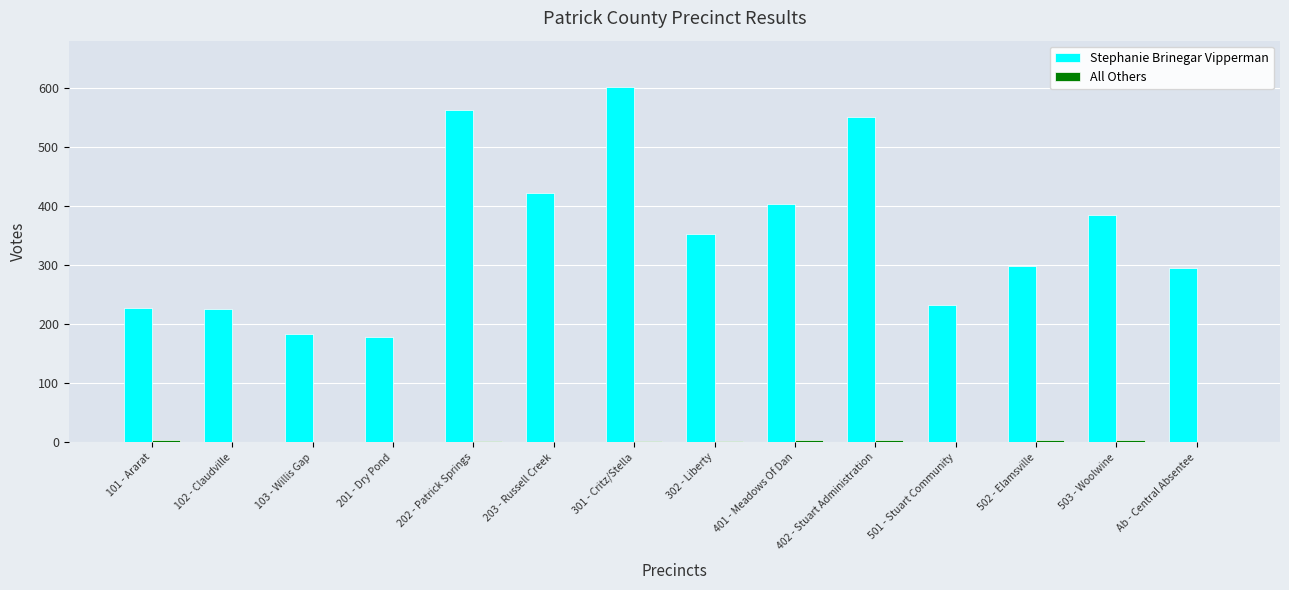

What is the sum of all Stephanie Brinegar Vipperman values?

4919